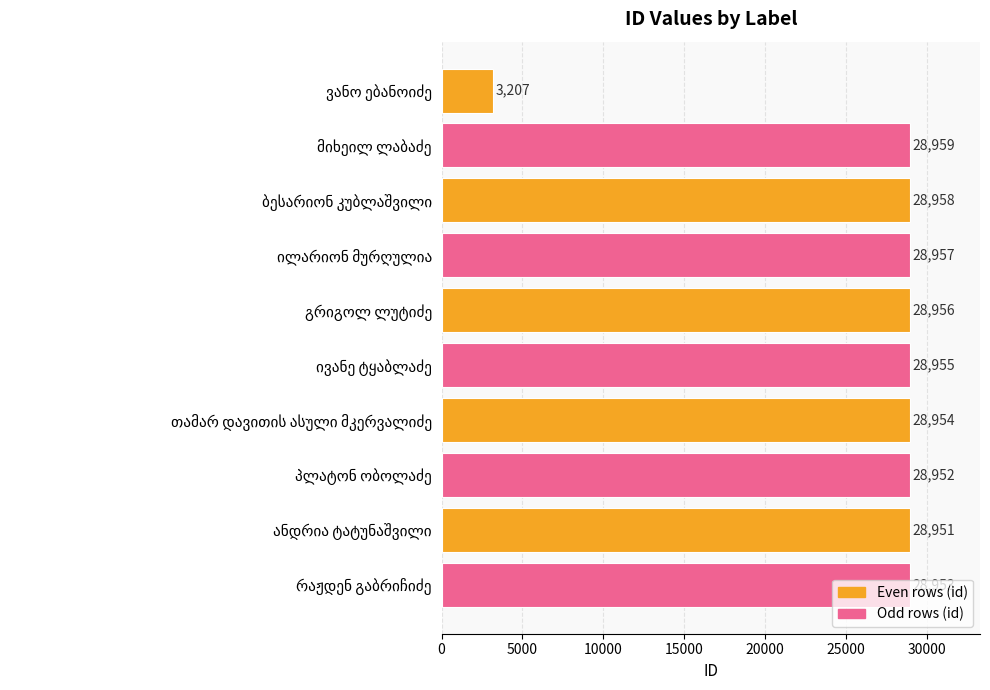

What is the sum of all values?

263802